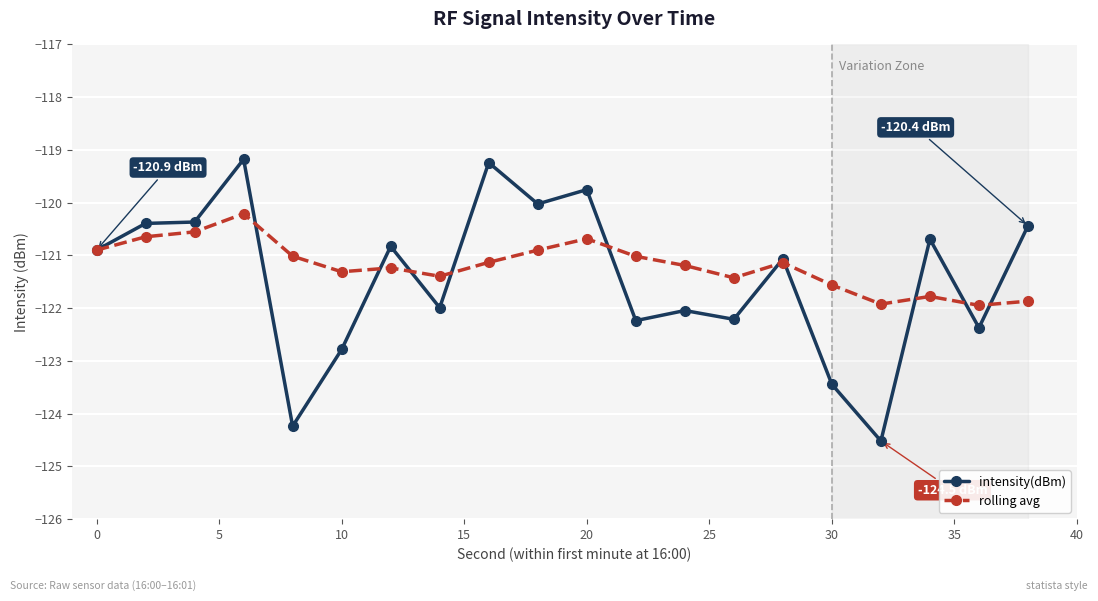

How many series are shown in this chart?

2